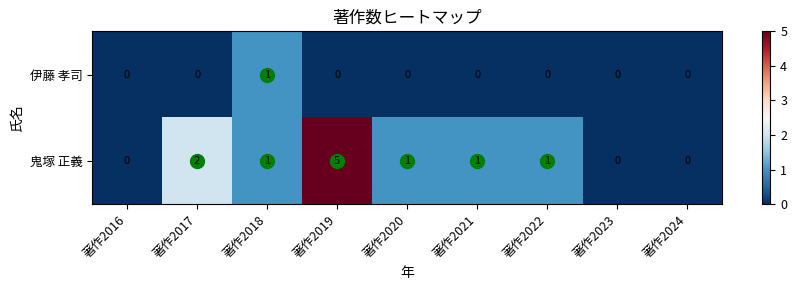

Rank the series at 著作2021 from lowest to highest value.

伊藤 孝司, 鬼塚 正義